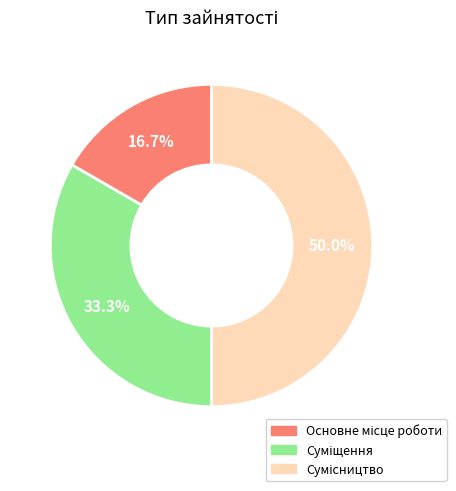

Which has a higher value, Основне місце роботи or Суміщення?

Суміщення